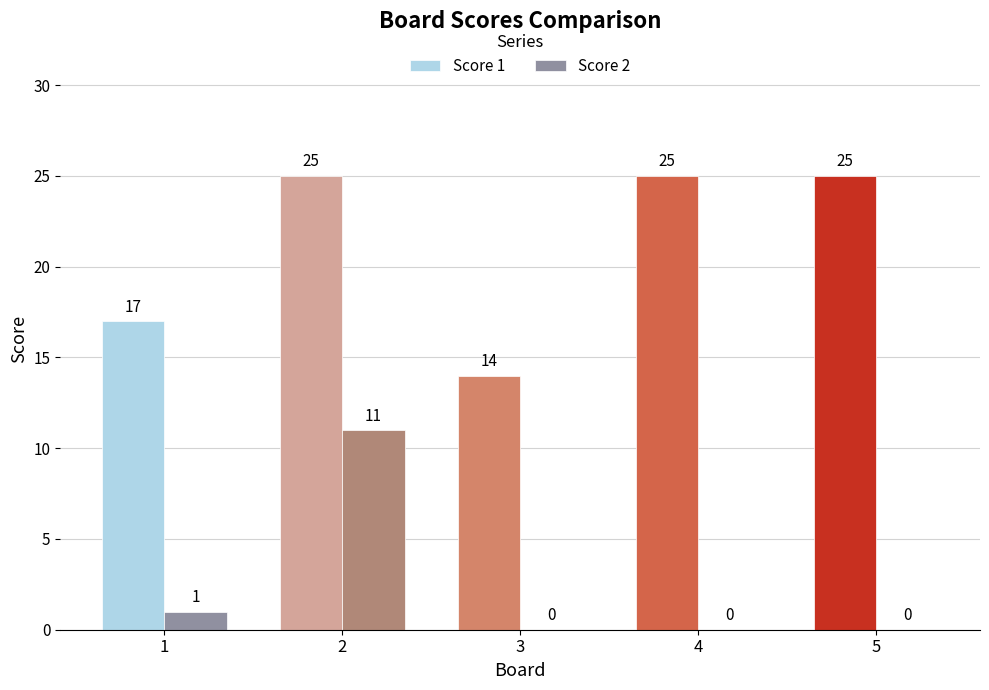

Which series has the largest total across all categories?

Score 1